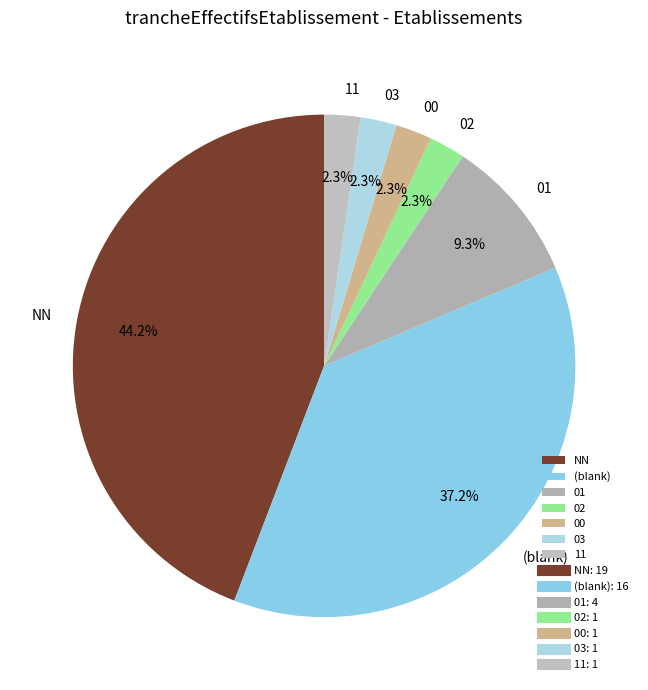

What percentage is the 03 slice, to the nearest percent?

2%